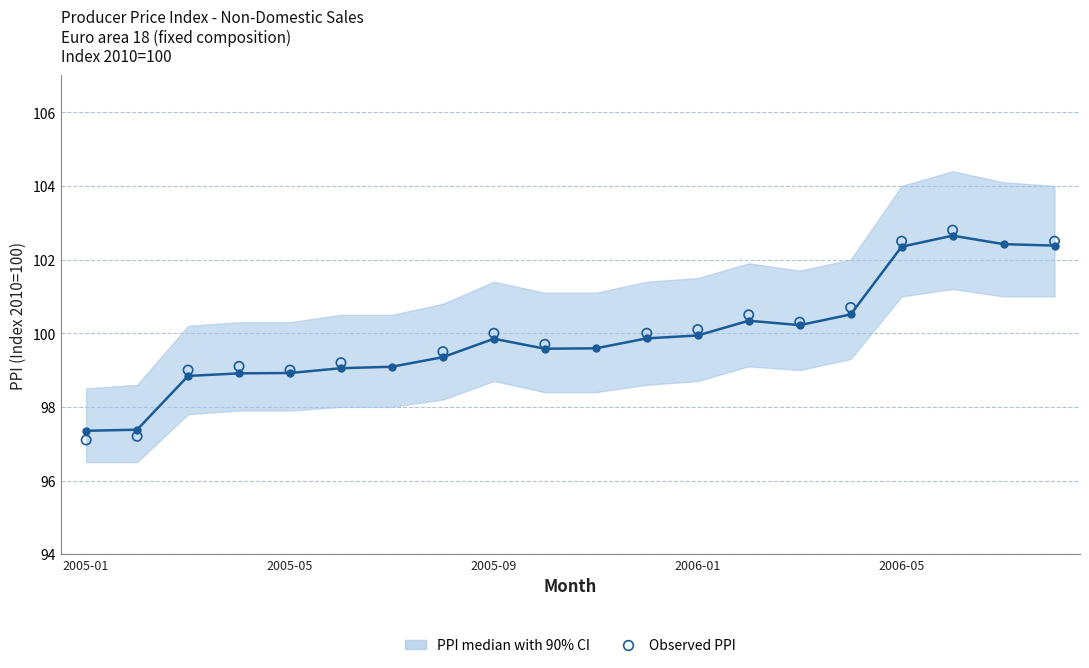

At how many categories does at least one series exceed 101?

12